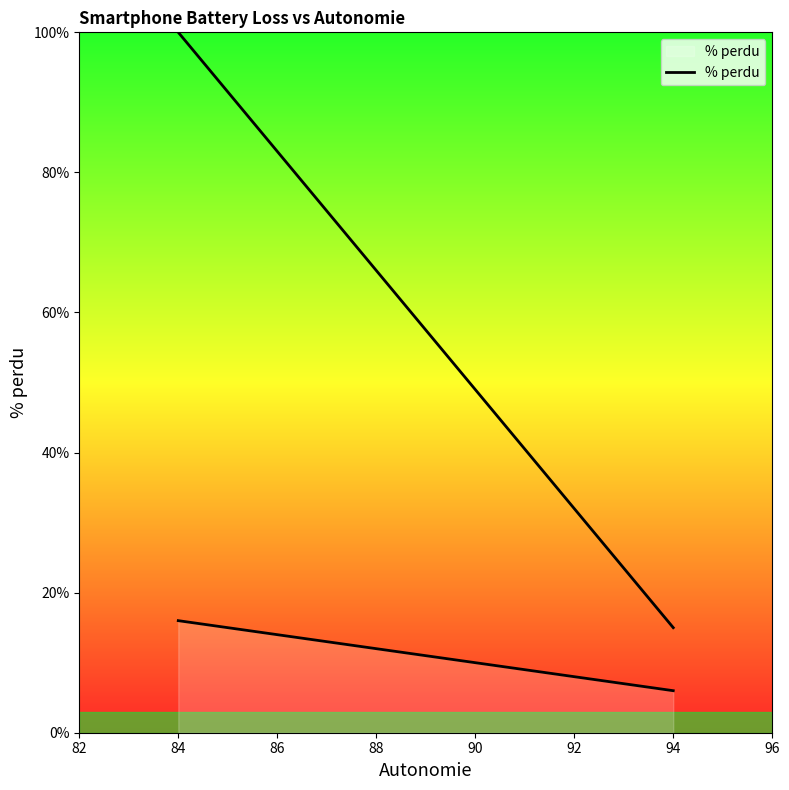

True or false: the data shows 12 at 92.

False